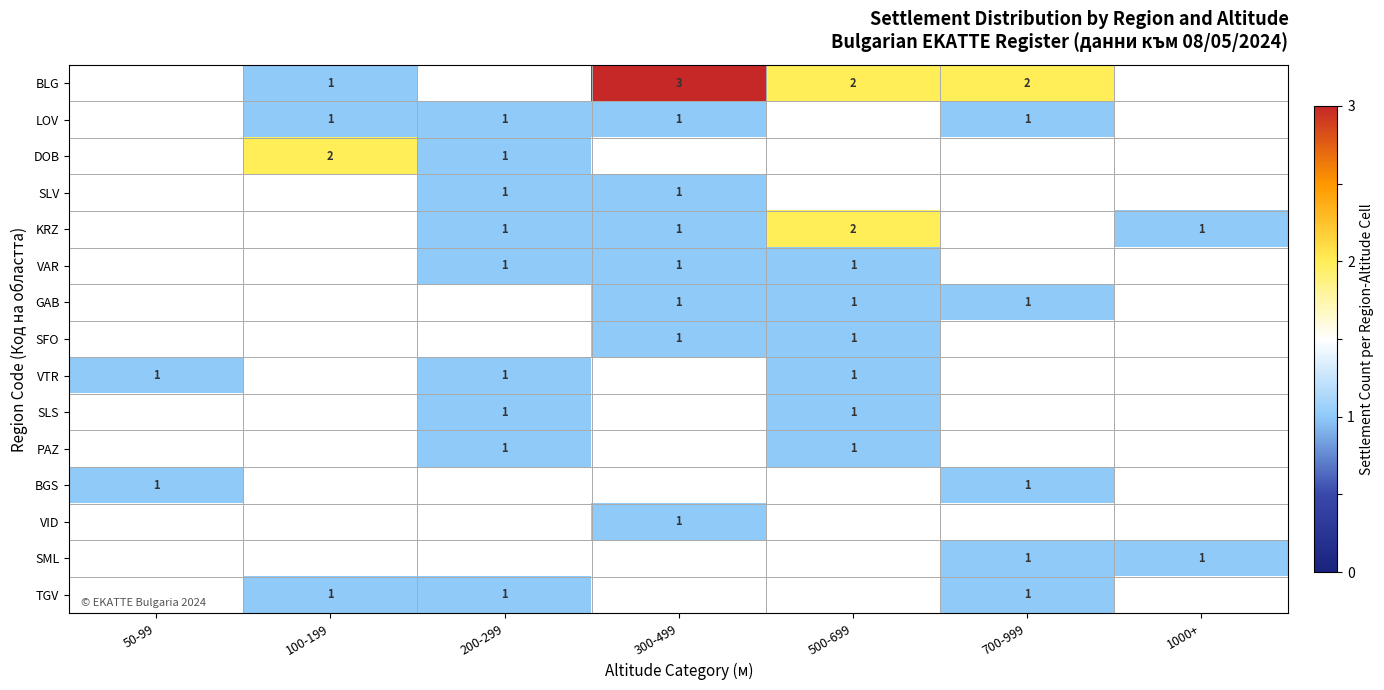

The VAR series shows 1 at 500-699. True or false?

True